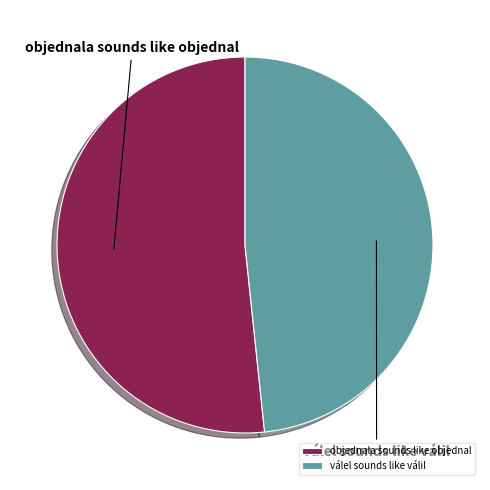

What is the ratio of the value at válel sounds like válil to the value at objednala sounds like objednal?

0.9